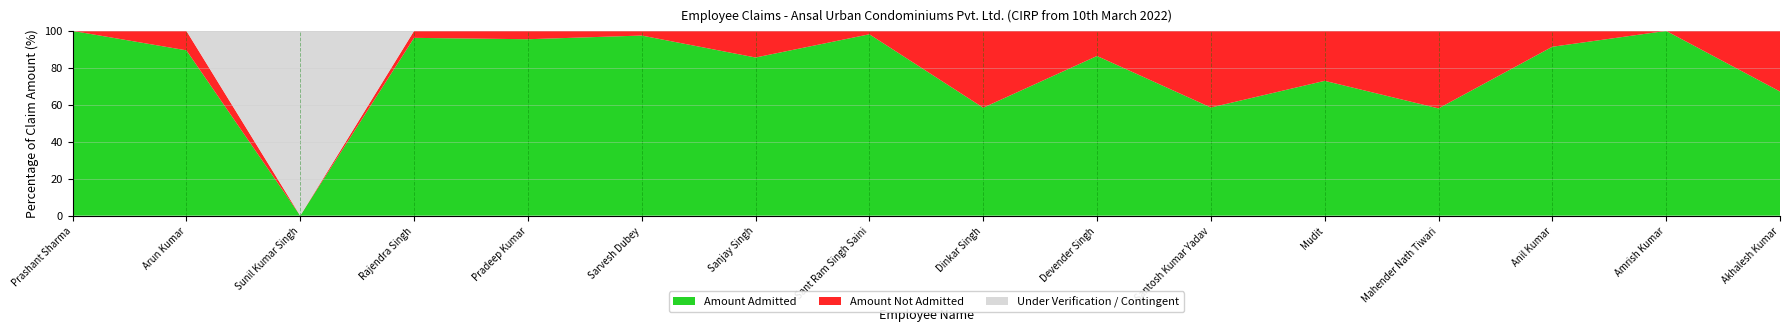

At which label does Amount Admitted reach its minimum?

Sunil Kumar Singh